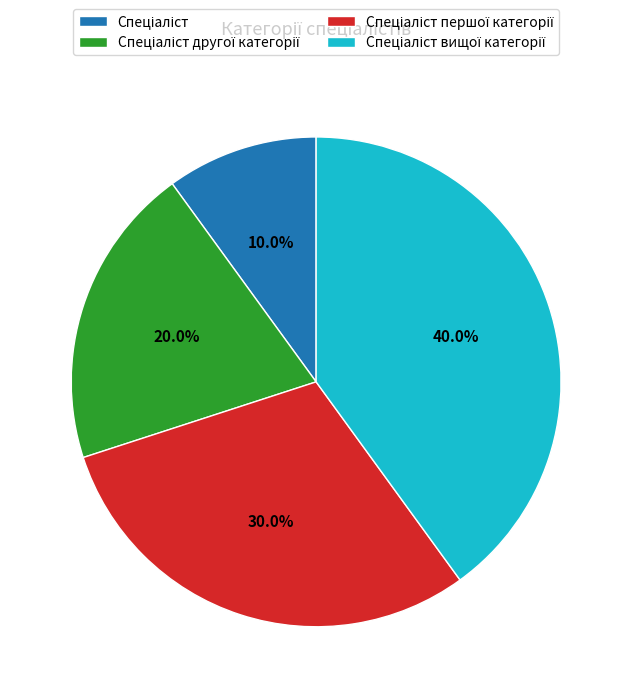

Is there a majority slice in this chart?

No